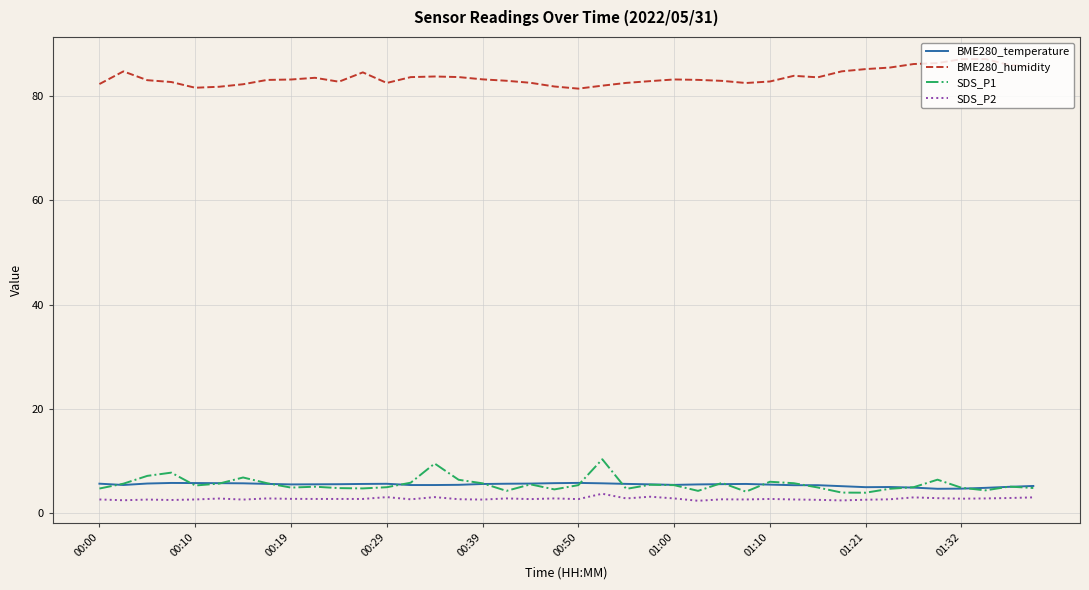

What is the greatest value displayed?

87.1